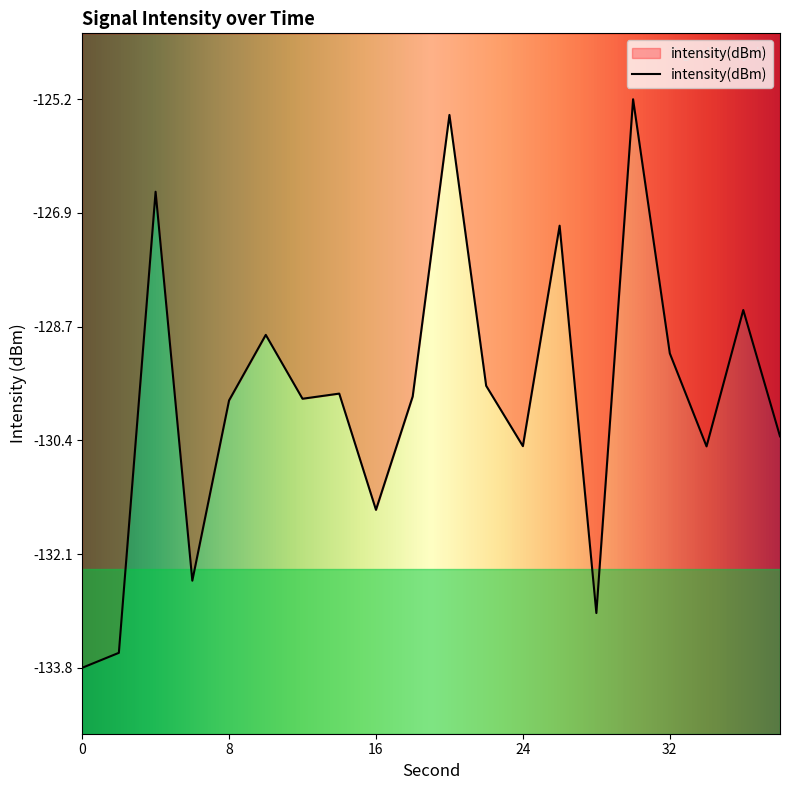

What is the minimum value shown in the chart?

-133.8